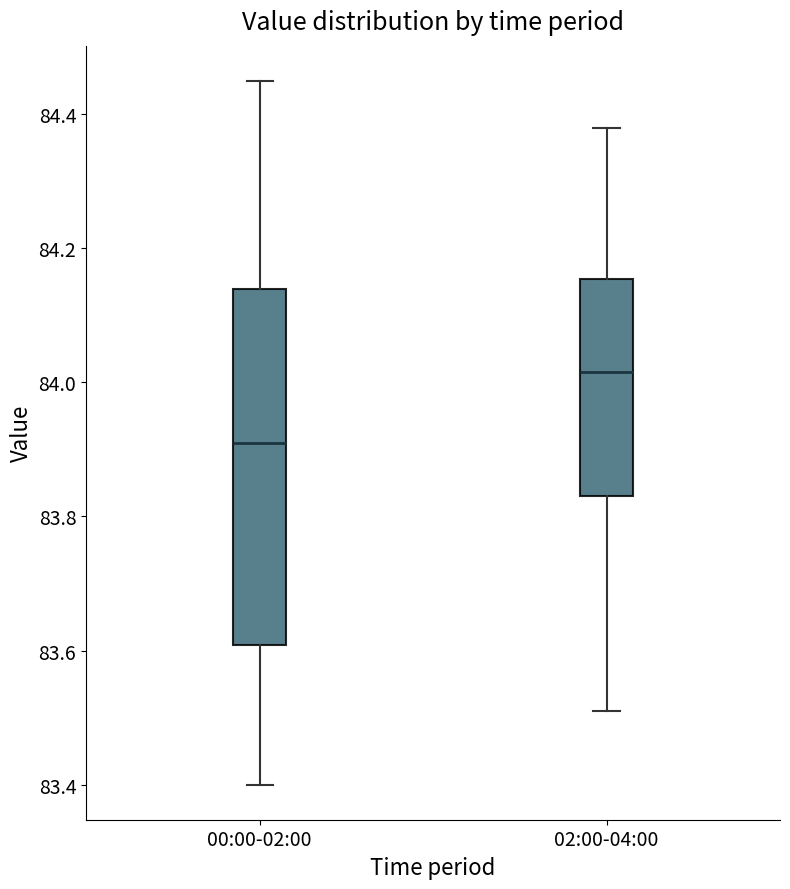

Reading left to right, transcribe this box plot: for each box, give where its median line is, the range the box spans, and where its two whiskers end, as read against the y-axis. The values are not printed on the chart, so give them approximately, as read against the axis.

00:00-02:00: median 83.92, box 83.60 to 84.14, whiskers 83.40 to 84.46
02:00-04:00: median 84.02, box 83.84 to 84.16, whiskers 83.52 to 84.38